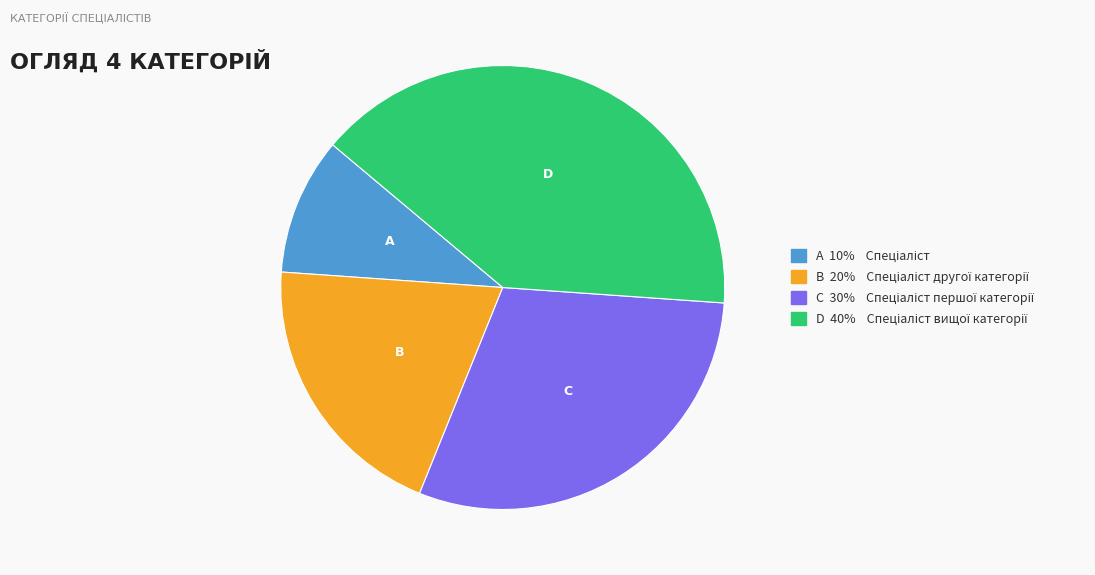

Does any single category account for the majority?

No